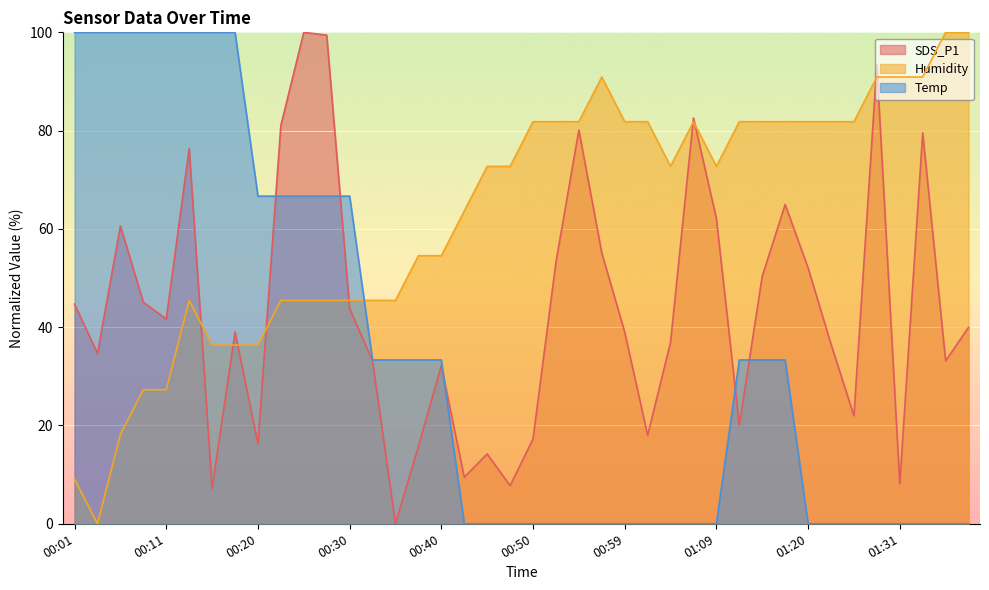

How many values in the Temp series exceed 33?

20